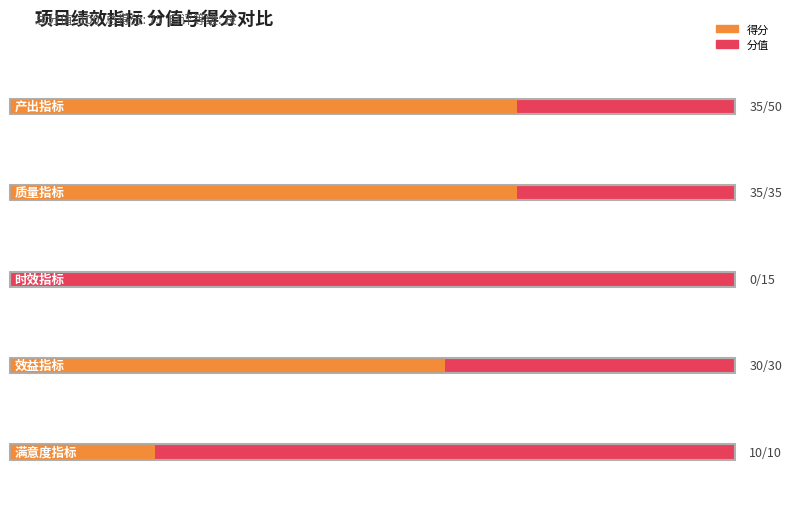

At which category is the sum across all series the highest?

产出指标